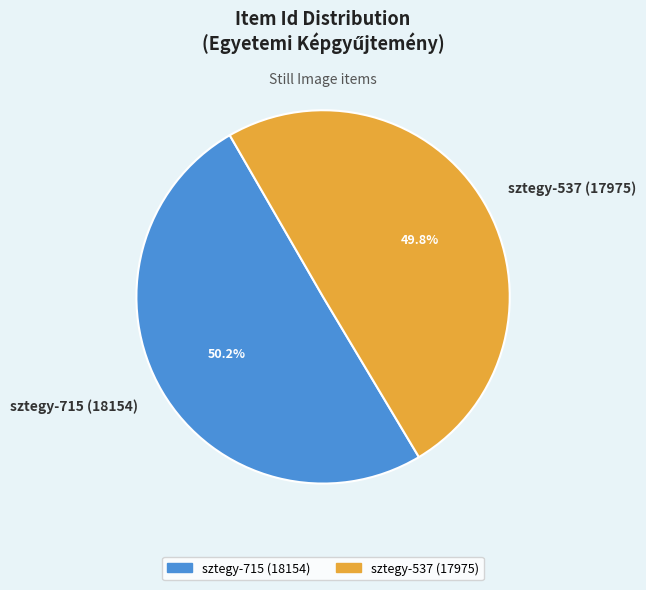

To the nearest percent, what is the combined percentage of sztegy-537 (17975) and sztegy-715 (18154)?

100%